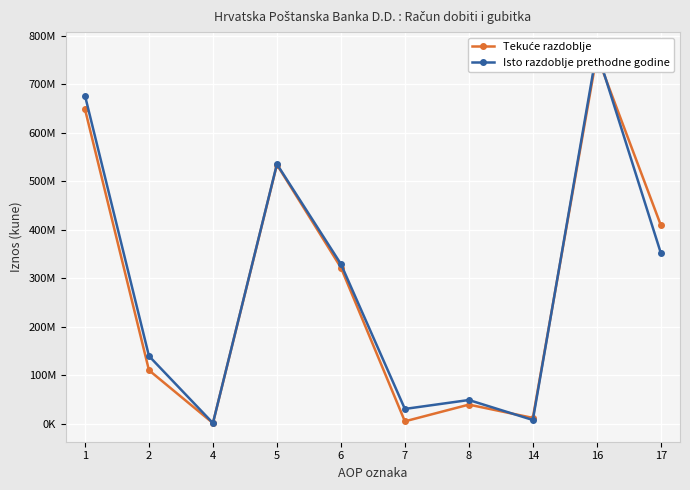

Where is the first local minimum for Tekuće razdoblje?

4